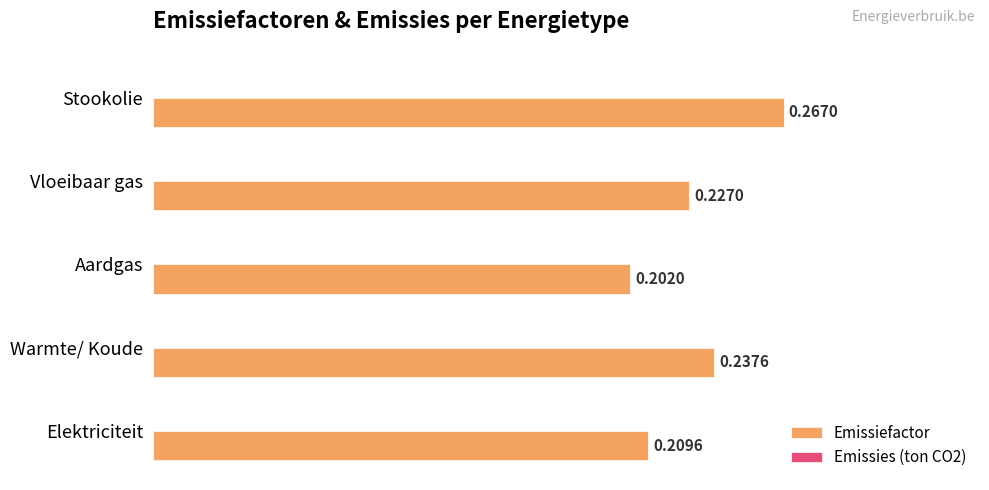

What is the sum of the values at Warmte/ Koude and Elektriciteit?

0.4